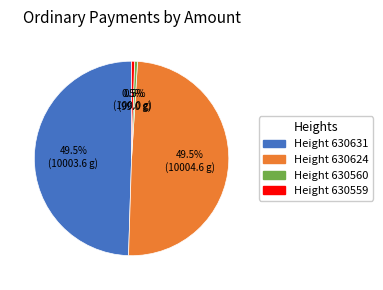

What is the ratio of the value at Height 630559 to the value at Height 630560?

1.0